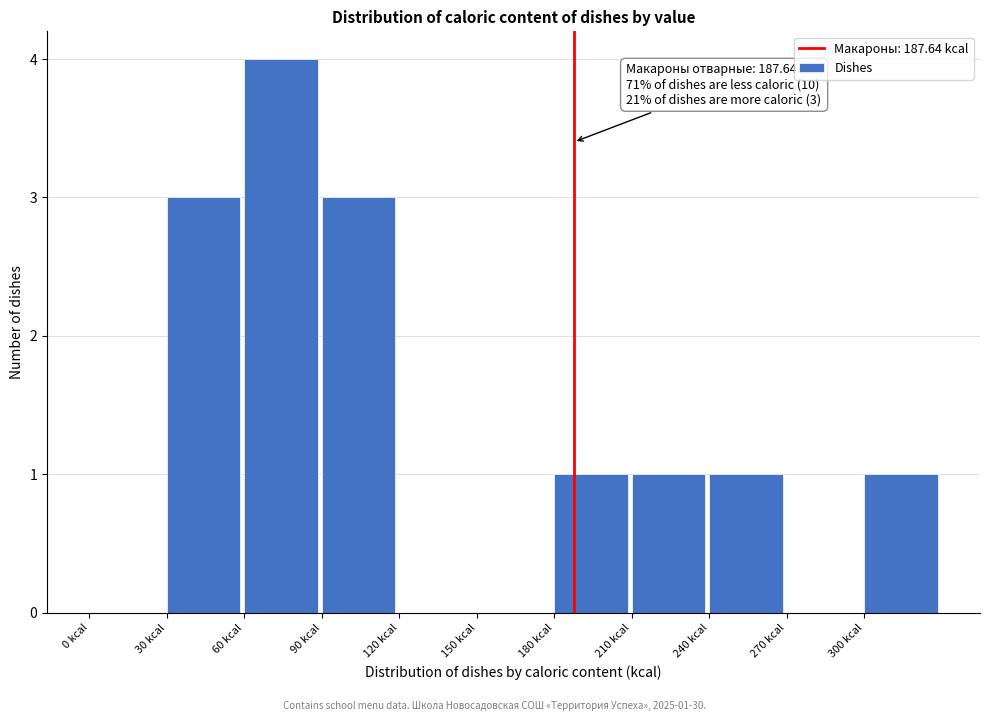

Over which range of the x-axis is the bar tallest?

60 to 90